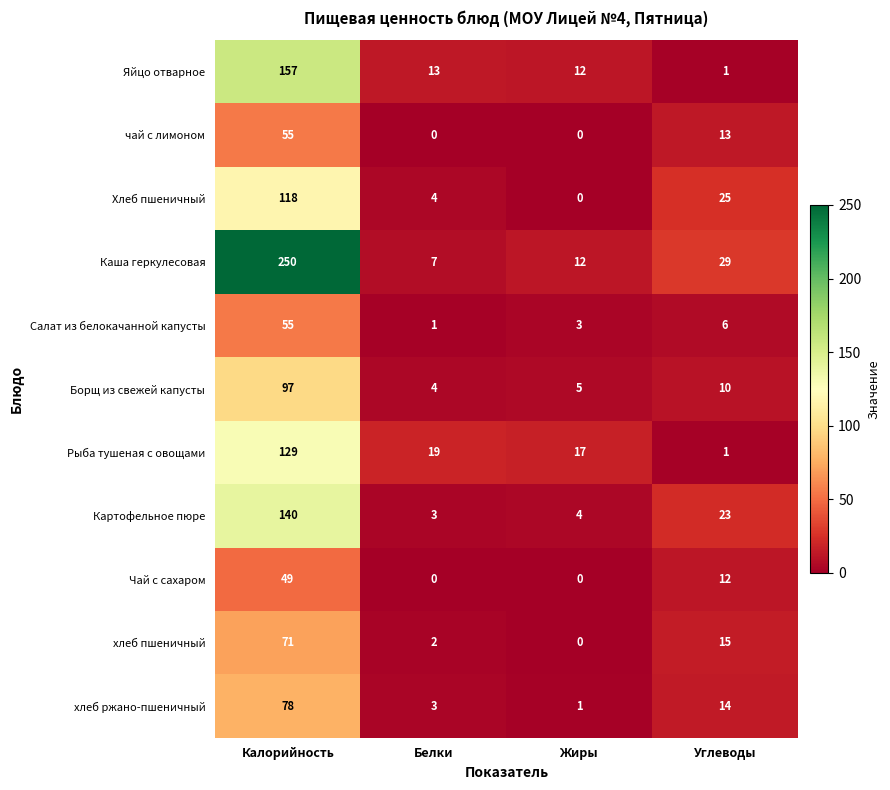

Count the number of categories in the chart.

4